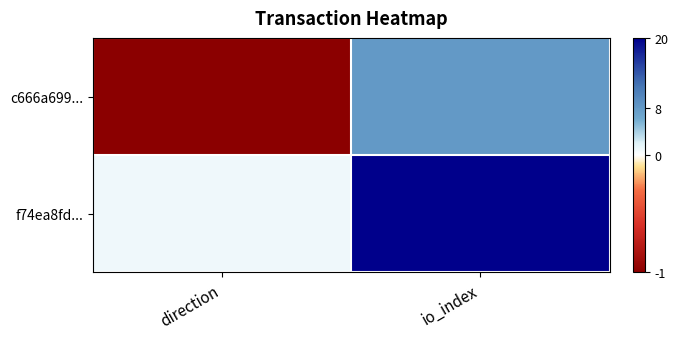

Reading left to right, transcribe all the data shown in this chart.

c666a699...: direction=-1	io_index=8
f74ea8fd...: direction=1	io_index=20